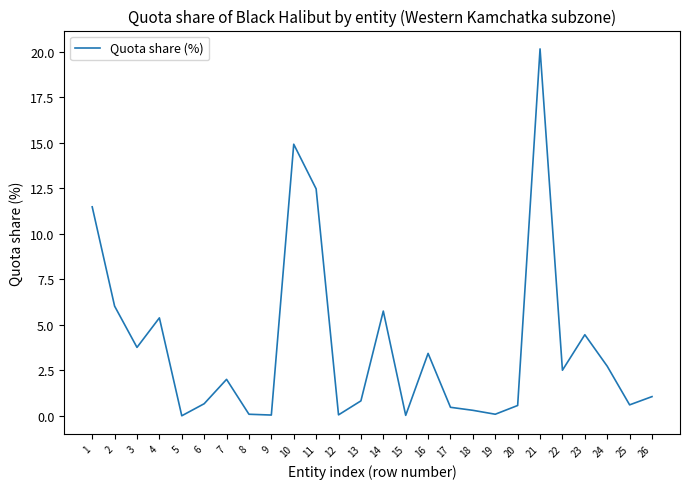

What is the difference between the values at 6 and 26?

0.4